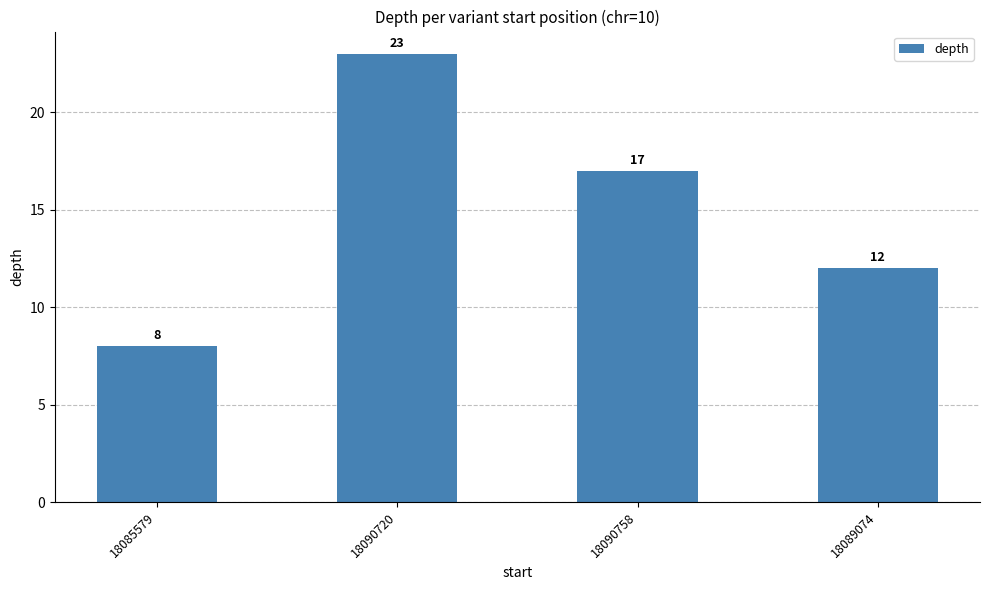

What is the change in value from 18085579 to 18090758?

+9